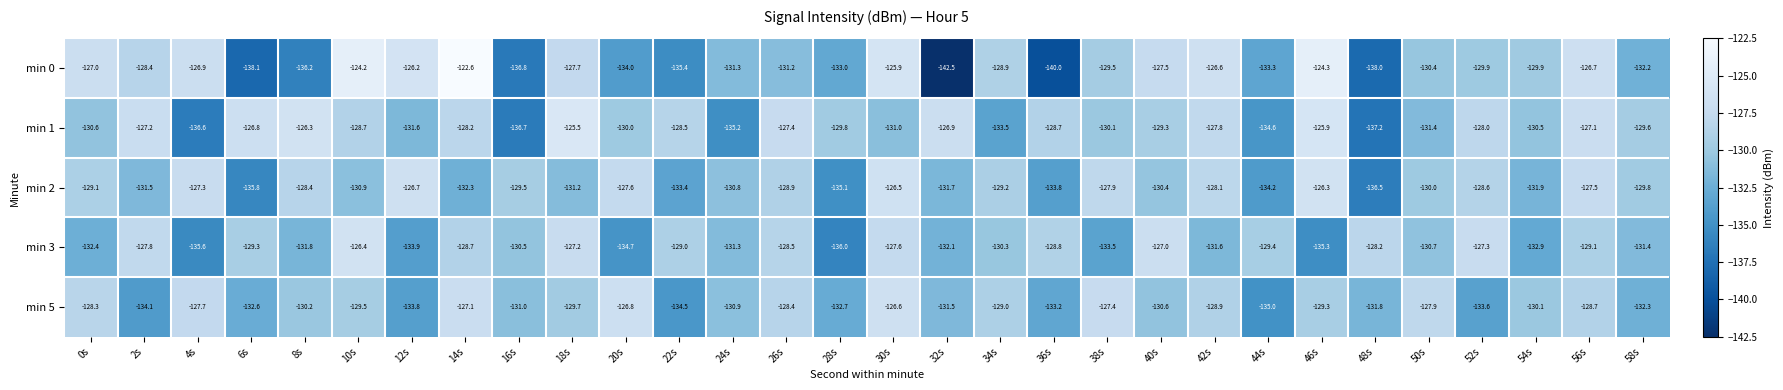

What is the average value of the min 2 series?

-130.4